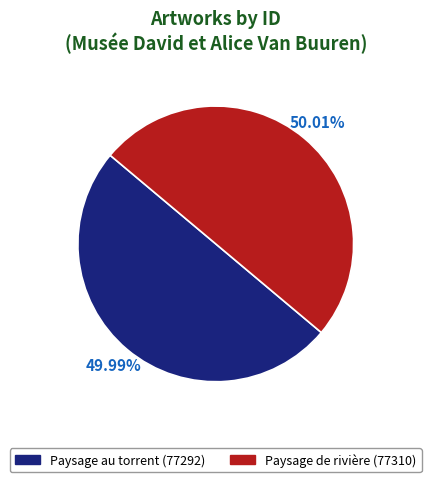

Do Paysage au torrent (77292) and Paysage de rivière (77310) together represent more than half of the pie?

Yes